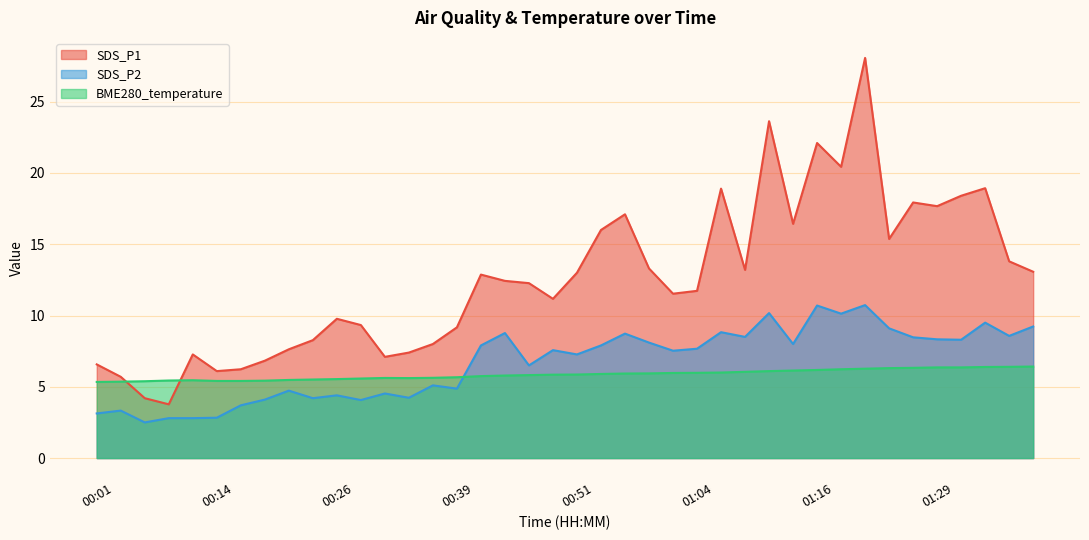

What is the smallest value displayed?

2.5